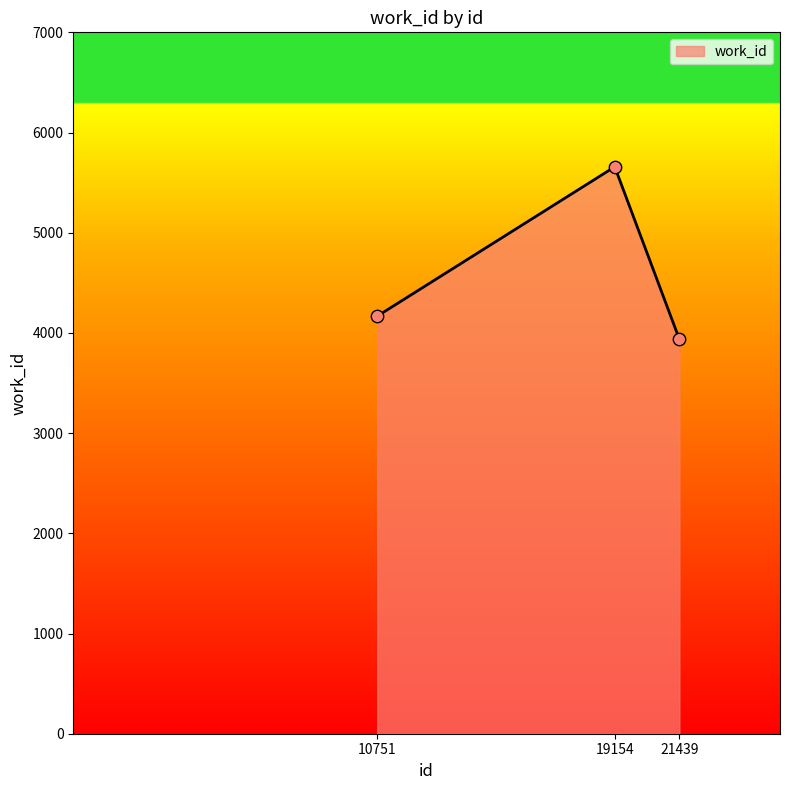

Which has a higher value, 21439 or 10751?

10751